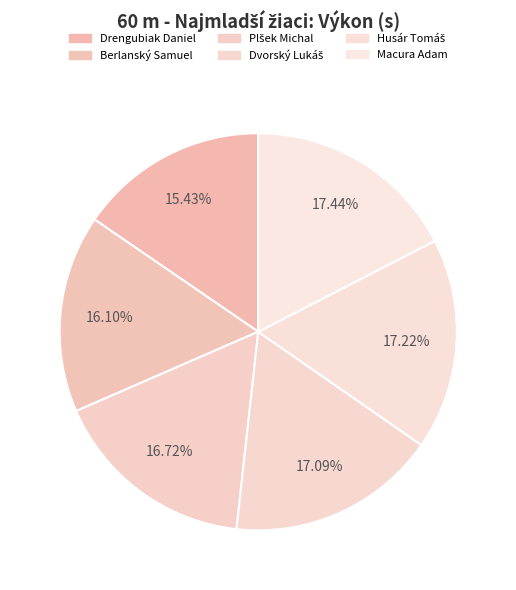

How many segments does this pie chart have?

6